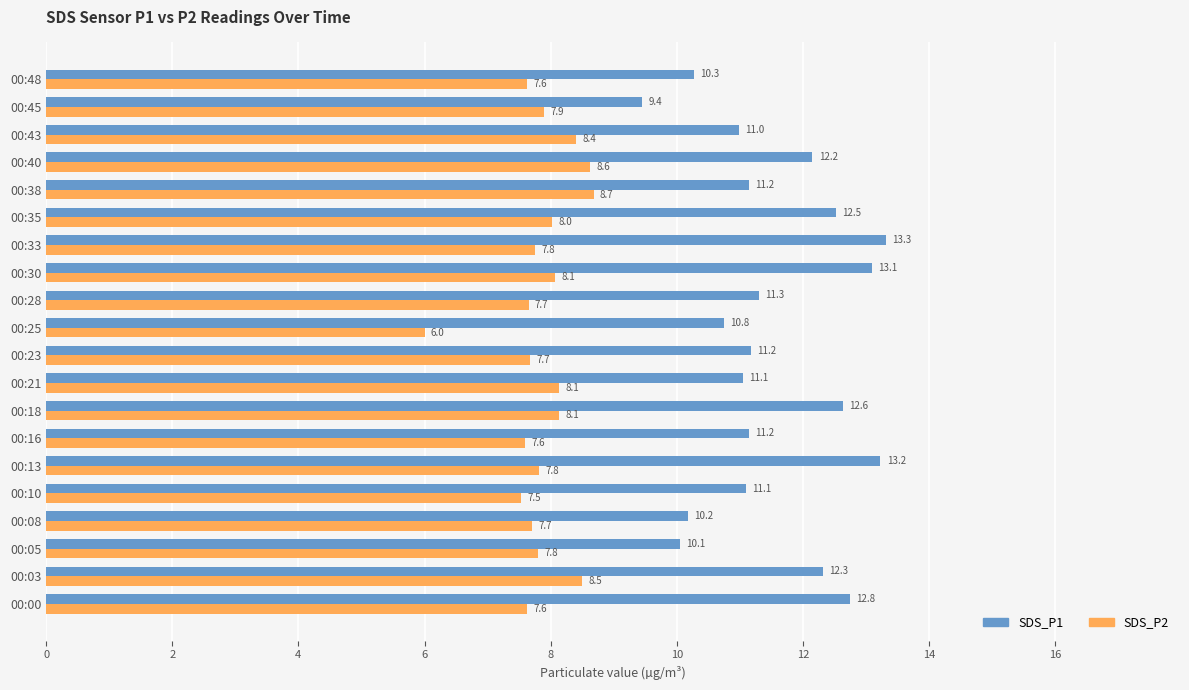

List the series in order of their overall mean, highest first.

SDS_P1, SDS_P2